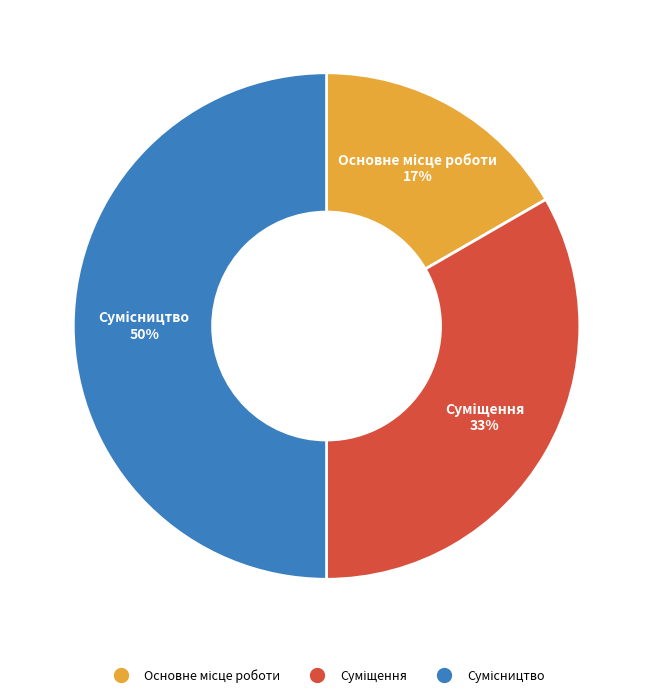

To the nearest percent, what is the difference between the largest and smallest slice percentages?

33%